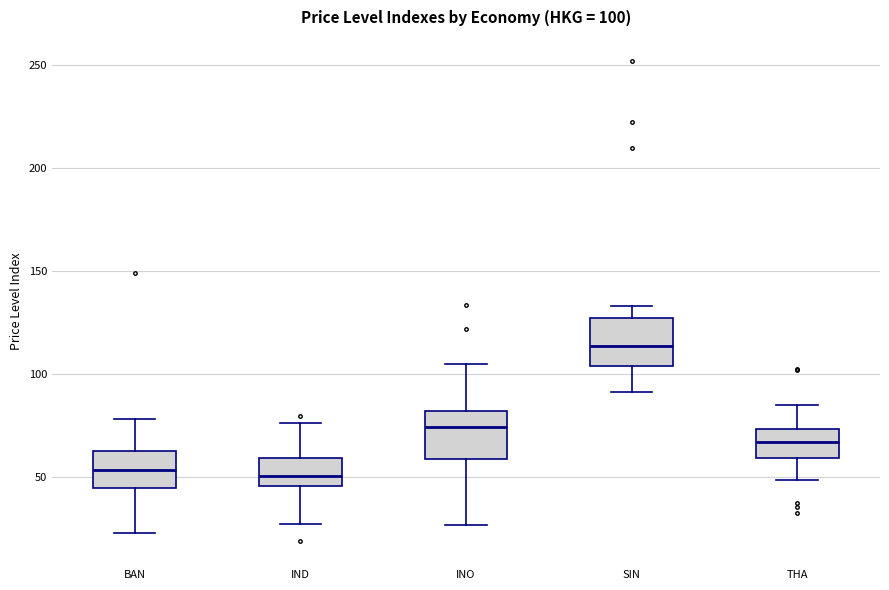

Which box's median line is the highest?

SIN